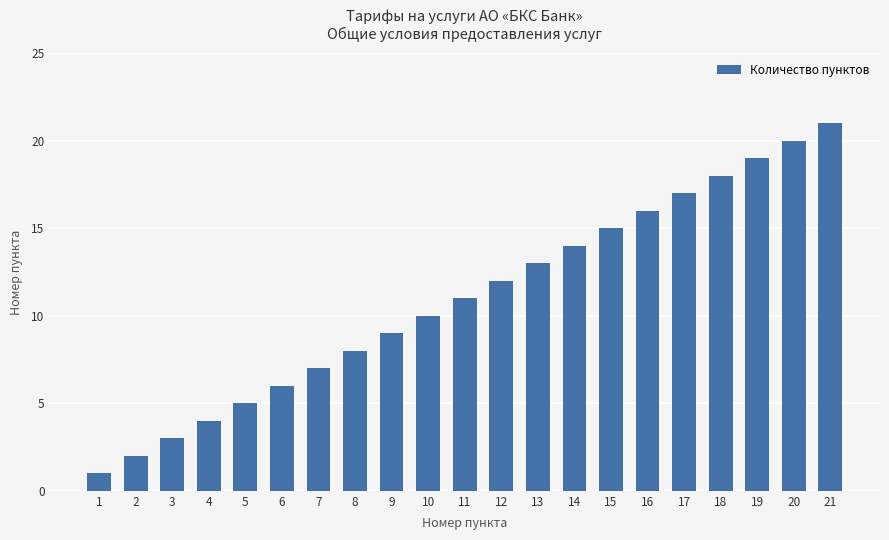

Reading left to right, extract all data points from this chart.

1=1	2=2	3=3	4=4	5=5	6=6	7=7	8=8	9=9	10=10	11=11	12=12	13=13	14=14	15=15	16=16	17=17	18=18	19=19	20=20	21=21